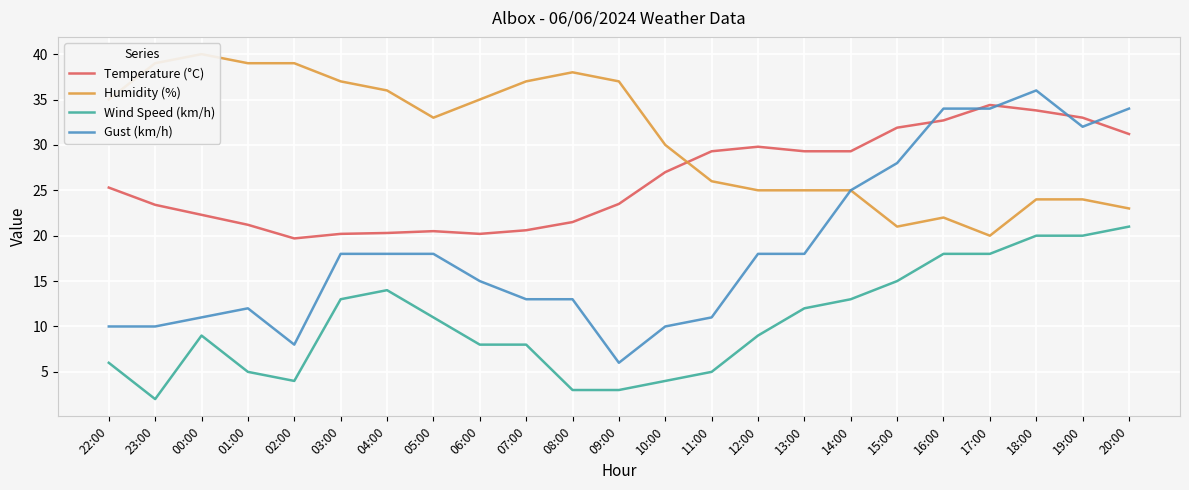

What is the average value of the Gust (km/h) series?

18.8